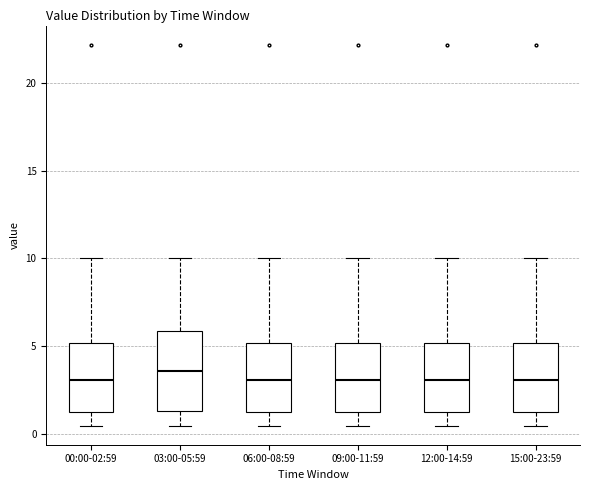

Comparing the boxes themselves (not the whiskers), which one is the tallest?

03:00-05:59